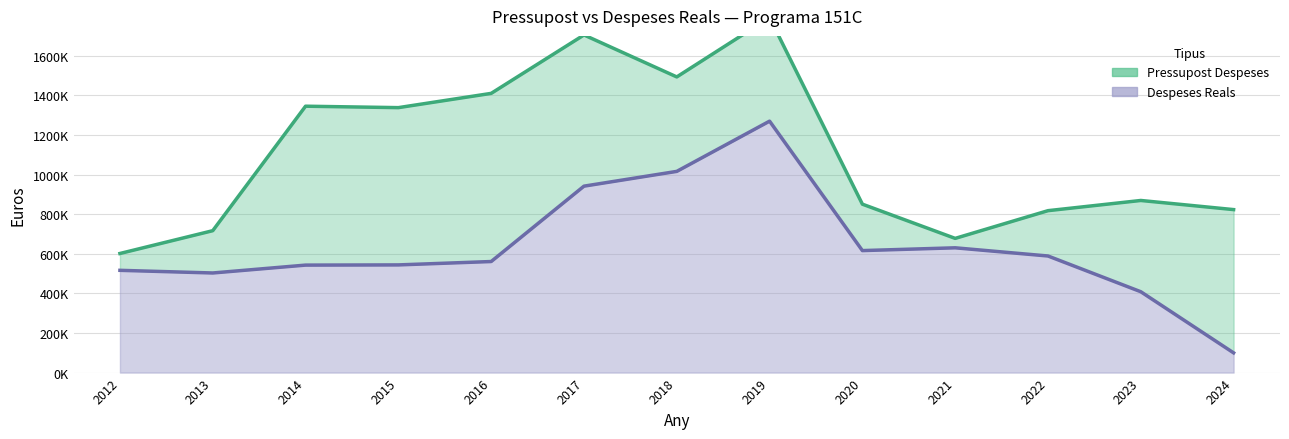

Which label corresponds to the smallest value in the chart?

2024